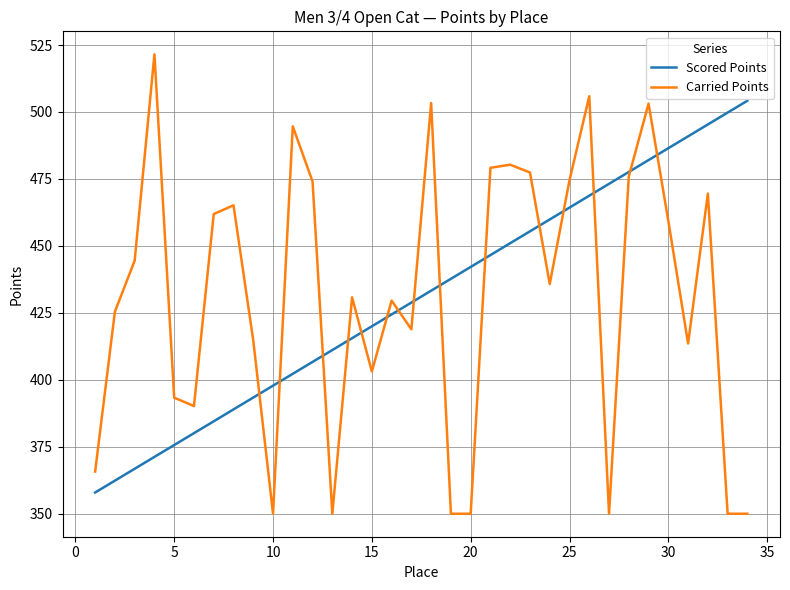

What is the minimum value for Scored Points?

357.9